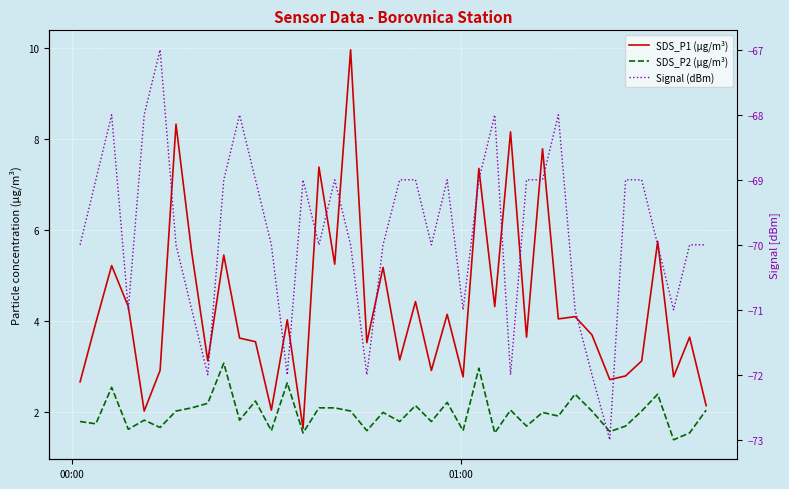

What is the sum of all SDS_P2 (µg/m³) values?

79.2